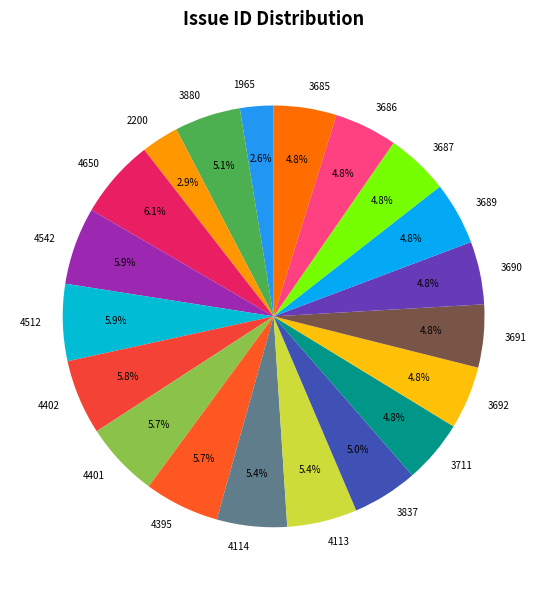

Is there a majority slice in this chart?

No